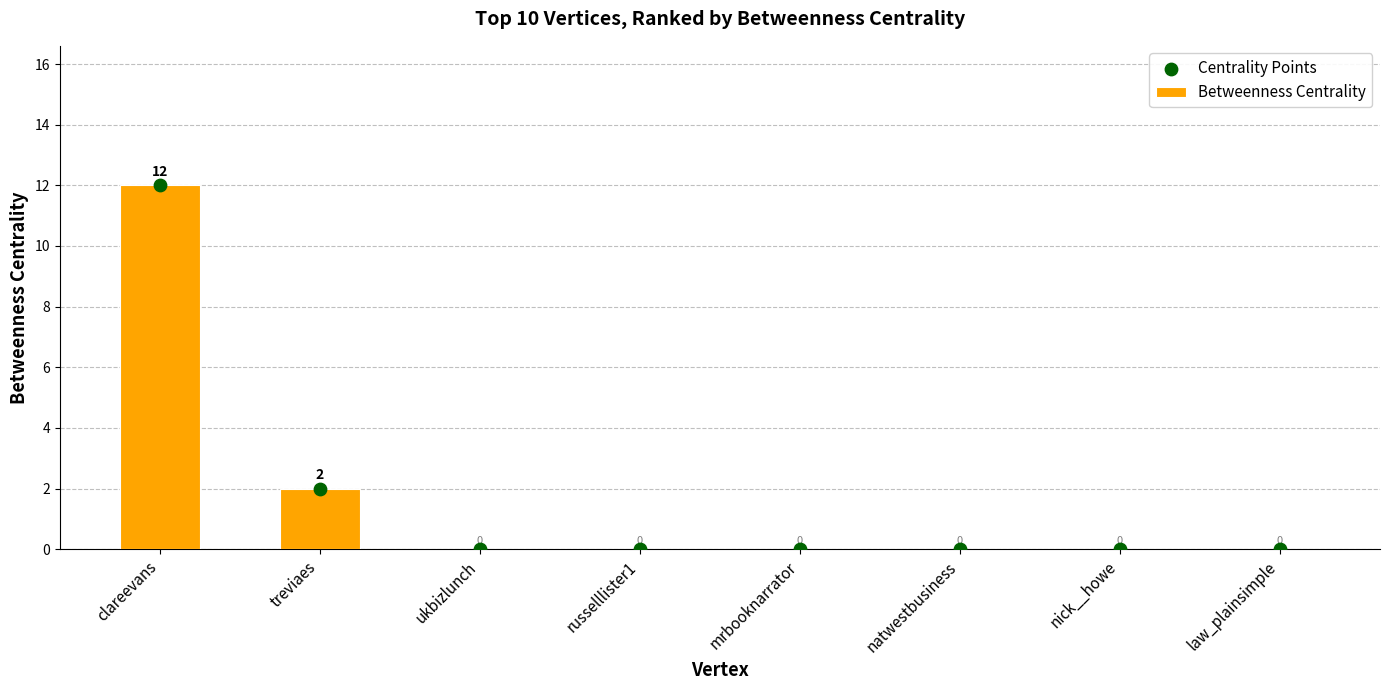

What are all the series names shown in the legend?

Betweenness Centrality, Centrality Points